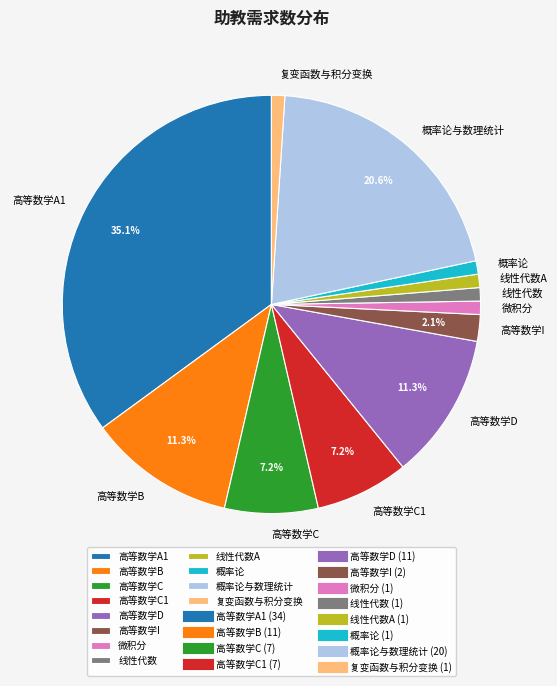

To the nearest percent, what is the combined percentage of 线性代数 and 线性代数A?

2%